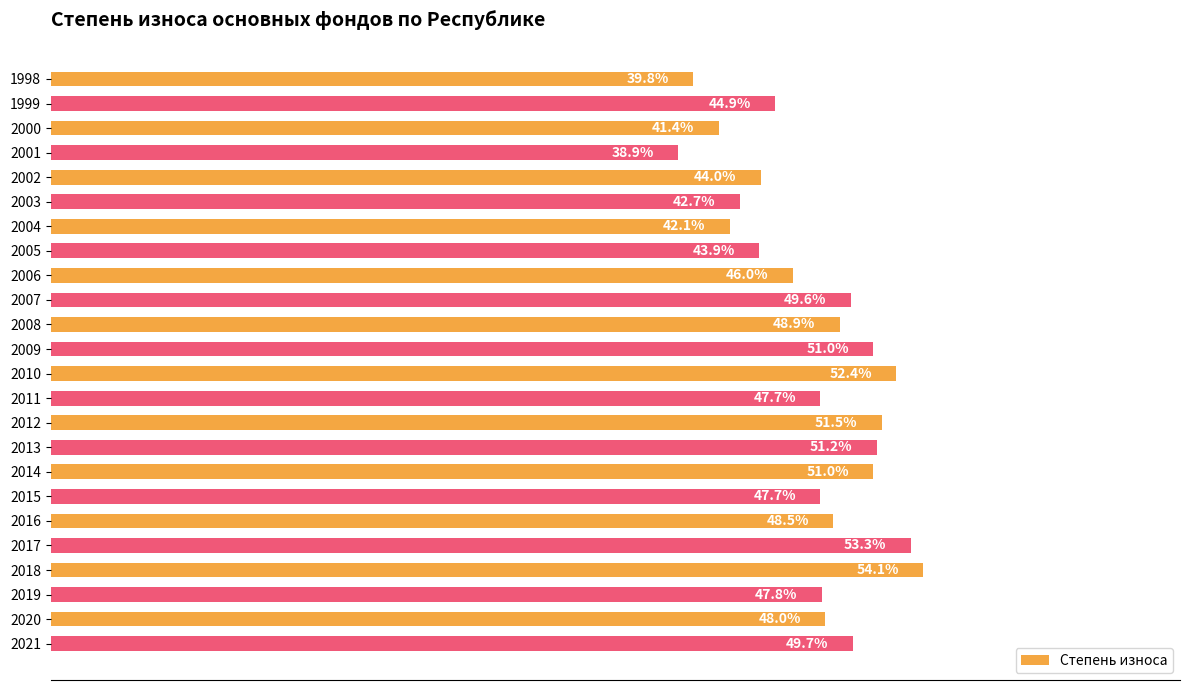

What is the sum of all values?

1136.1